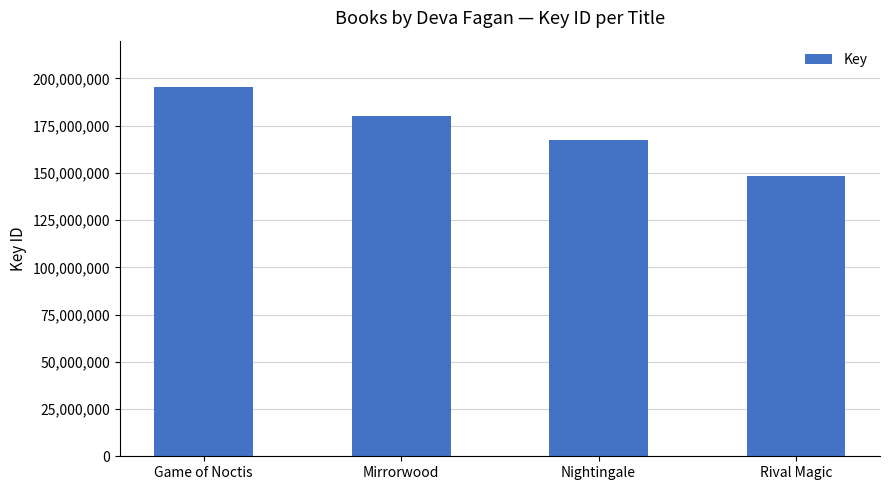

Where does the data first go above 180148471?

Game of Noctis